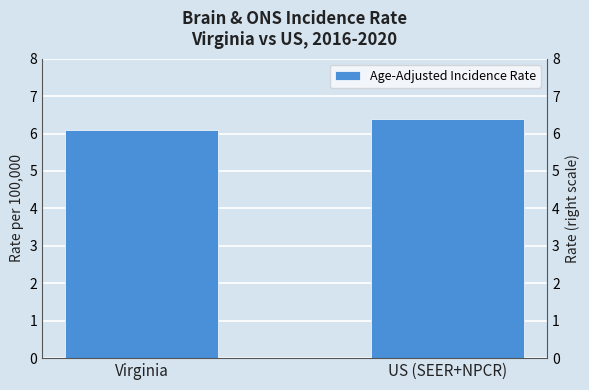

What is the average value?

6.2